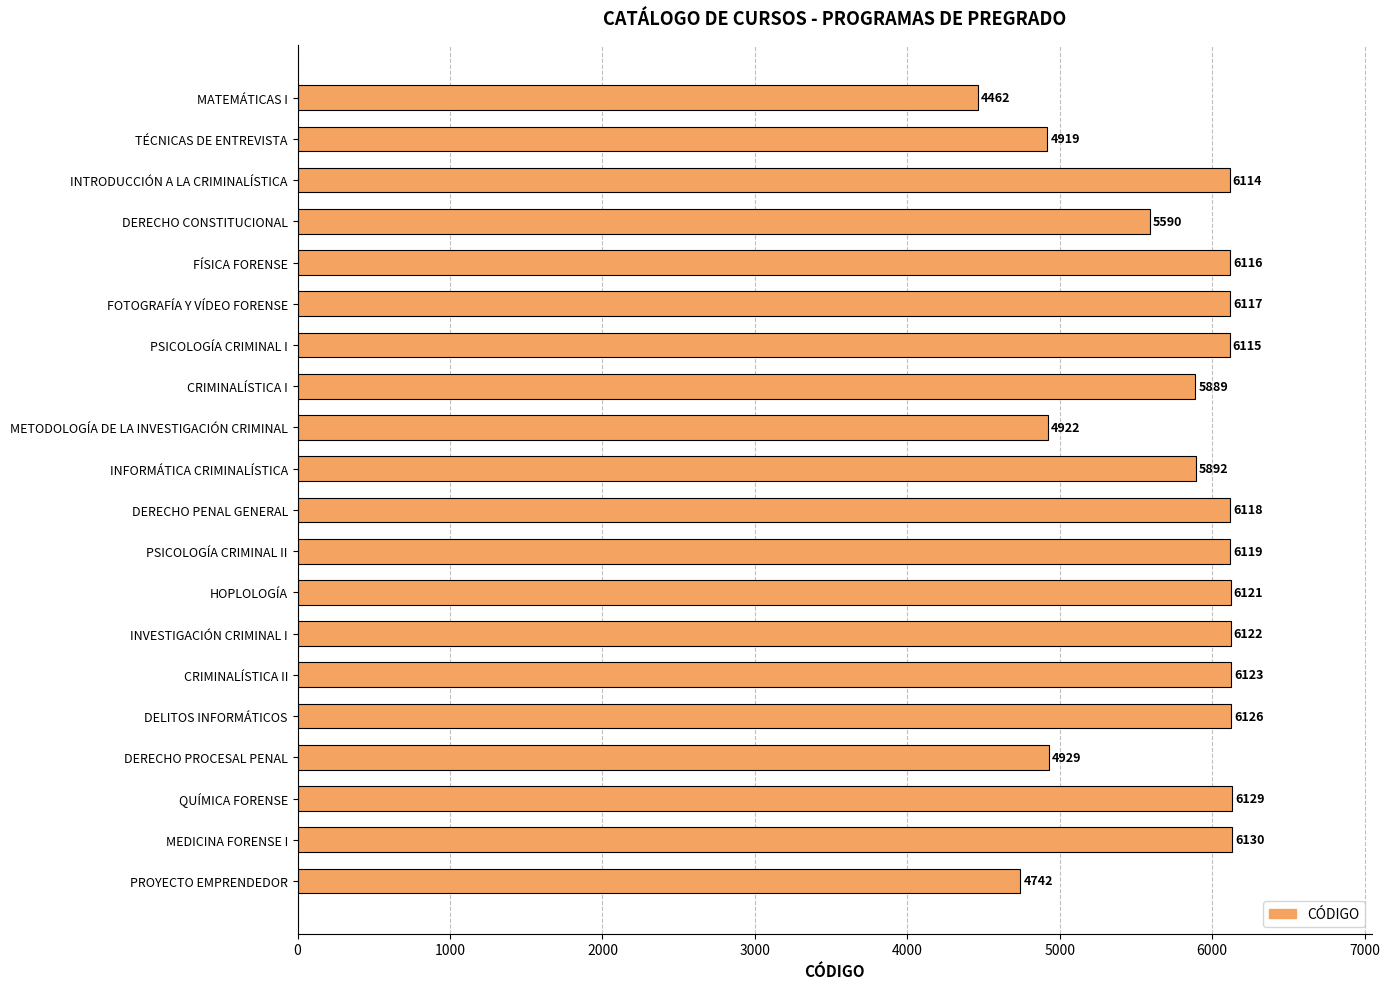

What is the label of the 1st bar from the bottom?

PROYECTO EMPRENDEDOR